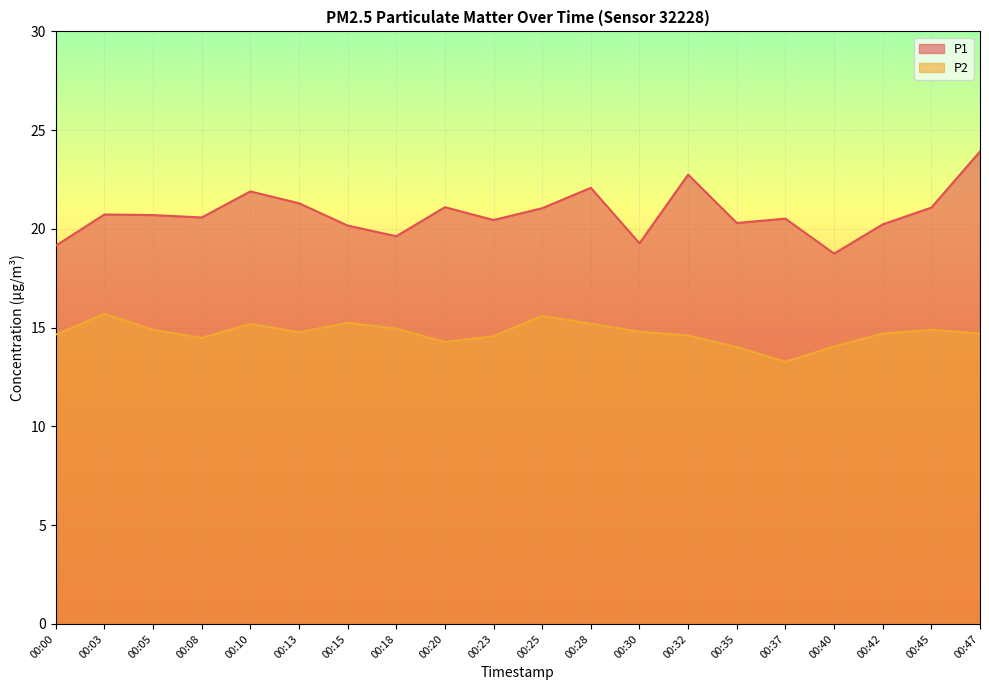

What is the sum of all P1 values?

415.7